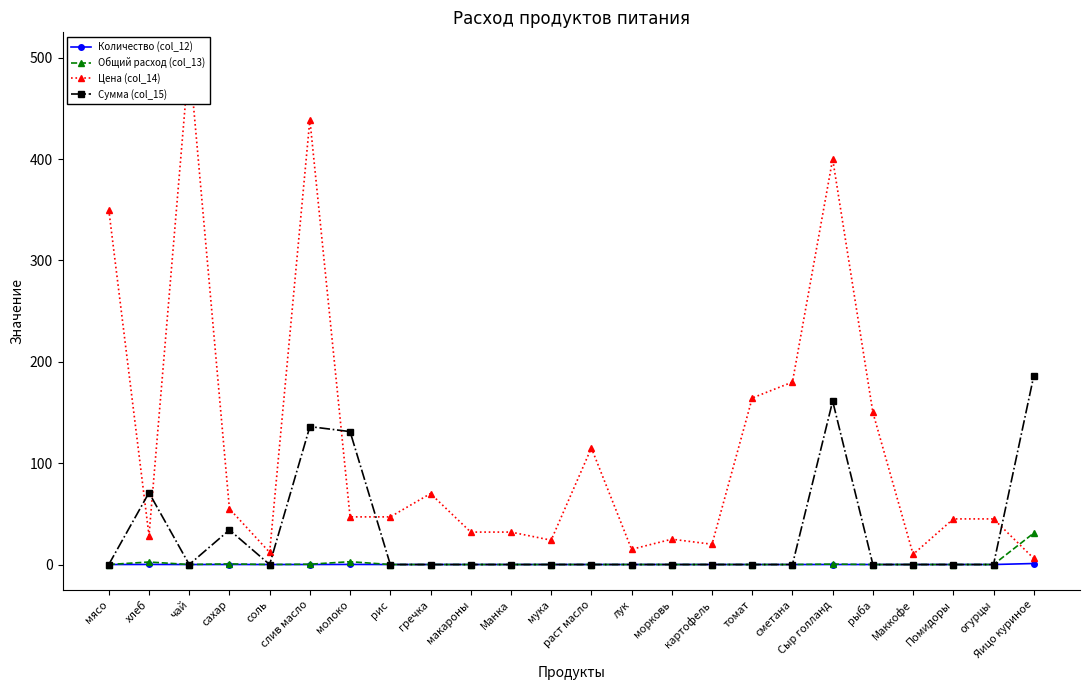

Reading left to right, transcribe all the data shown in this chart.

Количество (col_12): мясо=0.0	хлеб=0.1	чай=0.0	сахар=0.0	соль=0.0	слив масло=0.0	молоко=0.1	рис=0.0	гречка=0.0	макароны=0.0	Манка=0.0	мука=0.0	раст масло=0.0	лук=0.0	морковь=0.0	картофель=0.0	томат=0.0	сметана=0.0	Сыр голланд=0.0	рыба=0.0	Маккофе=0.0	Помидоры=0.0	огурцы=0.0	Яицо куриное=1.0
Общий расход (col_13): мясо=0.0	хлеб=2.5	чай=0.0	сахар=0.6	соль=0.0	слив масло=0.3	молоко=2.8	рис=0.0	гречка=0.0	макароны=0.0	Манка=0.0	мука=0.0	раст масло=0.0	лук=0.0	морковь=0.0	картофель=0.0	томат=0.0	сметана=0.0	Сыр голланд=0.4	рыба=0.0	Маккофе=0.0	Помидоры=0.0	огурцы=0.0	Яицо куриное=31.0
Цена (col_14): мясо=350.0	хлеб=28.6	чай=500.0	сахар=55.0	соль=12.0	слив масло=438.9	молоко=47.0	рис=47.0	гречка=70.0	макароны=32.0	Манка=32.0	мука=24.0	раст масло=115.0	лук=15.0	морковь=25.0	картофель=20.0	томат=164.3	сметана=180.0	Сыр голланд=400.0	рыба=150.0	Маккофе=10.0	Помидоры=45.0	огурцы=45.0	Яицо куриное=6.0
Сумма (col_15): мясо=0.0	хлеб=70.9	чай=0.0	сахар=34.1	соль=0.0	слив масло=136.1	молоко=131.1	рис=0.0	гречка=0.0	макароны=0.0	Манка=0.0	мука=0.0	раст масло=0.0	лук=0.0	морковь=0.0	картофель=0.0	томат=0.0	сметана=0.0	Сыр голланд=161.2	рыба=0.0	Маккофе=0.0	Помидоры=0.0	огурцы=0.0	Яицо куриное=186.0